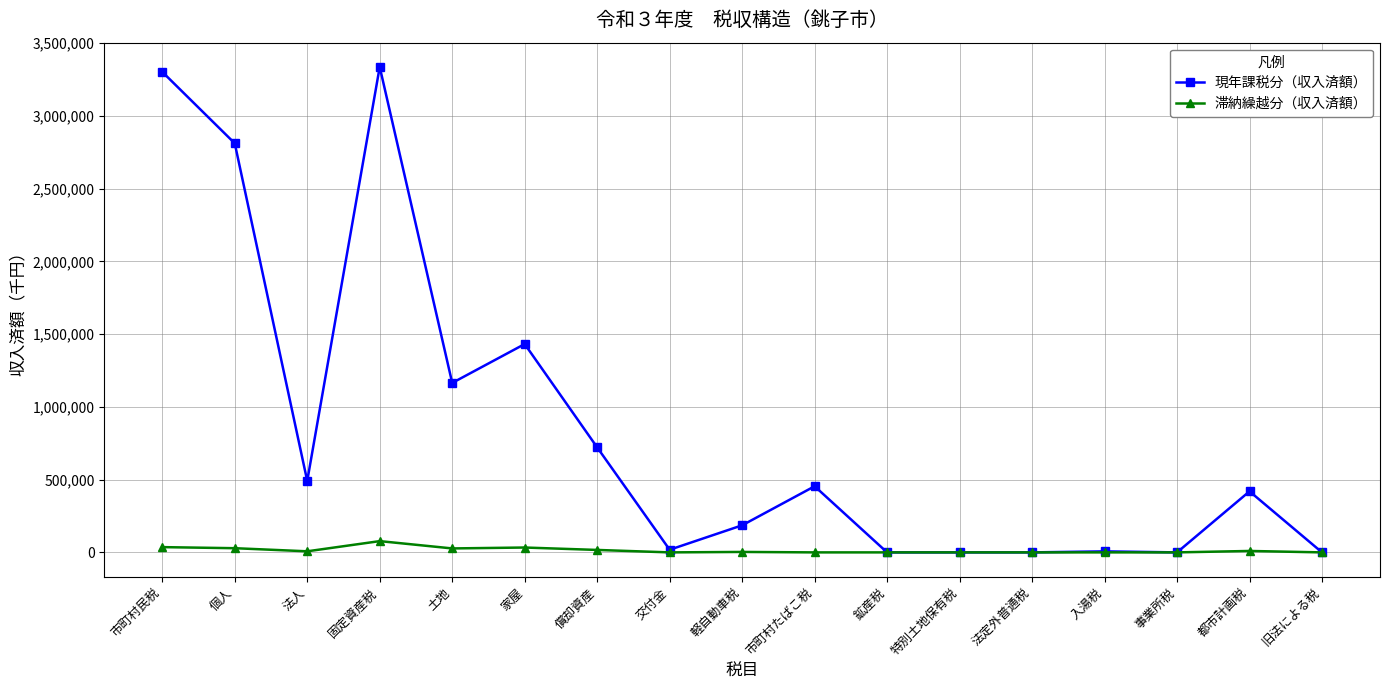

True or false: 滞納繰越分（収入済額） has more than 0 interior local peaks.

True